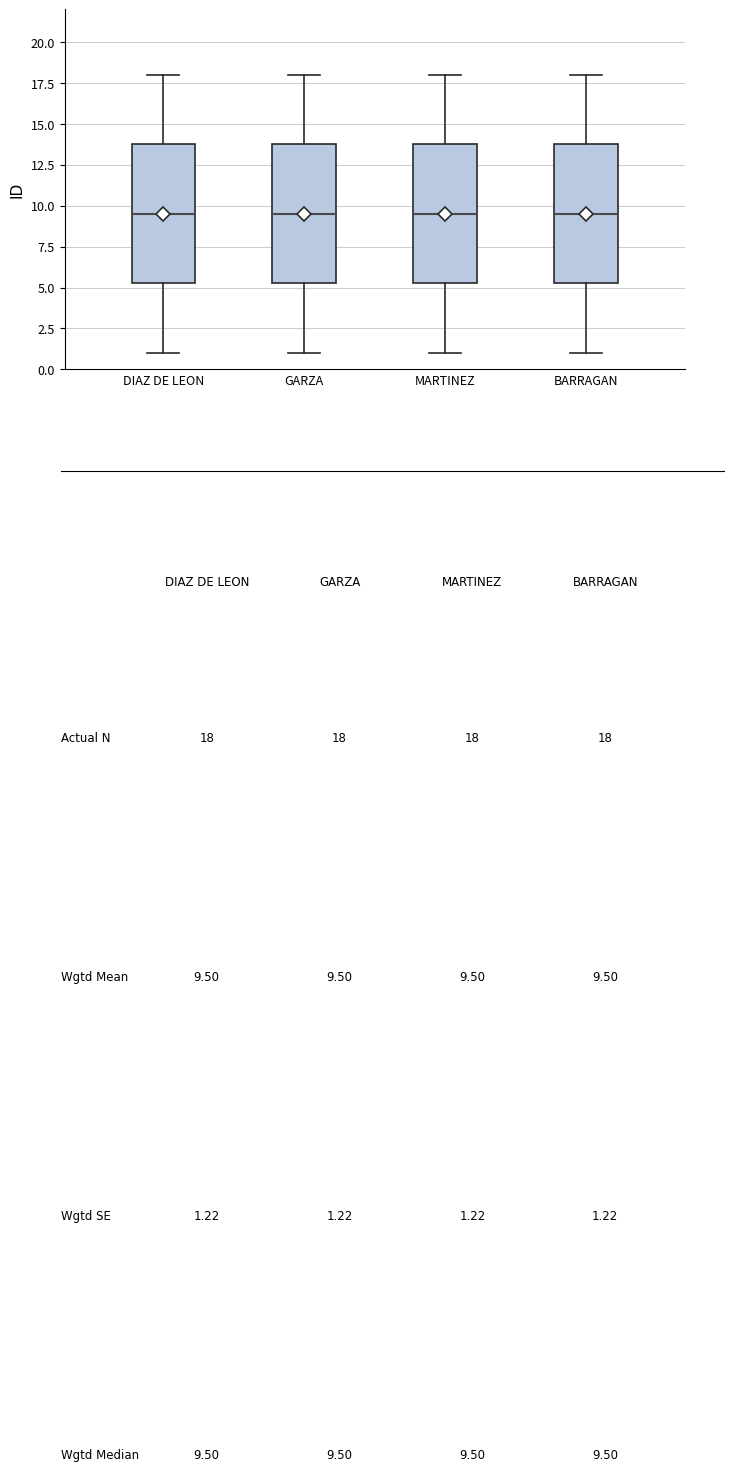

Where is the lower edge of the box for BARRAGAN on the y-axis? The values are not printed on the chart, so give them approximately, as read against the axis.

5.5